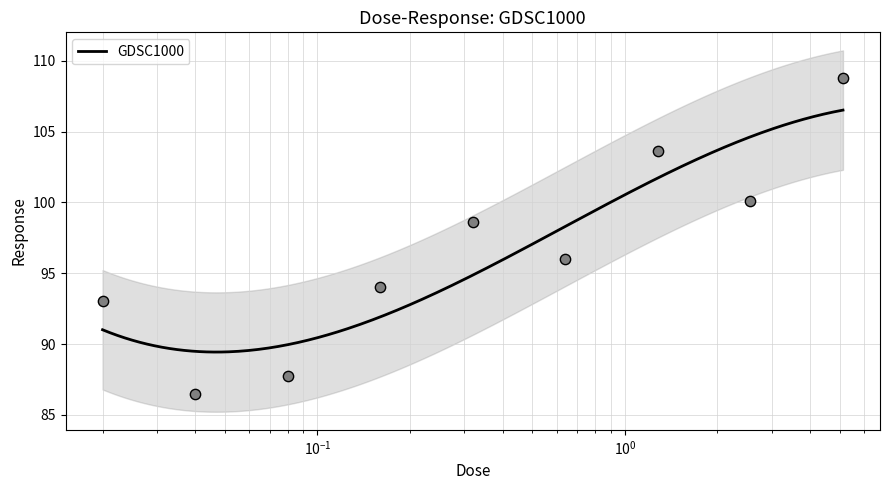

Approximately how many times larger is the value at 5.12 compared to 0.02?

1.2